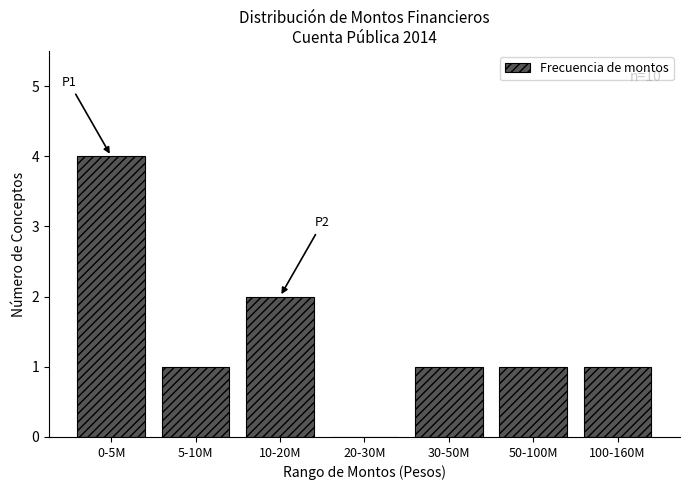

Reading right to left, what are all the values shown in this chart?

100-160M=1	50-100M=1	30-50M=1	20-30M=0	10-20M=2	5-10M=1	0-5M=4